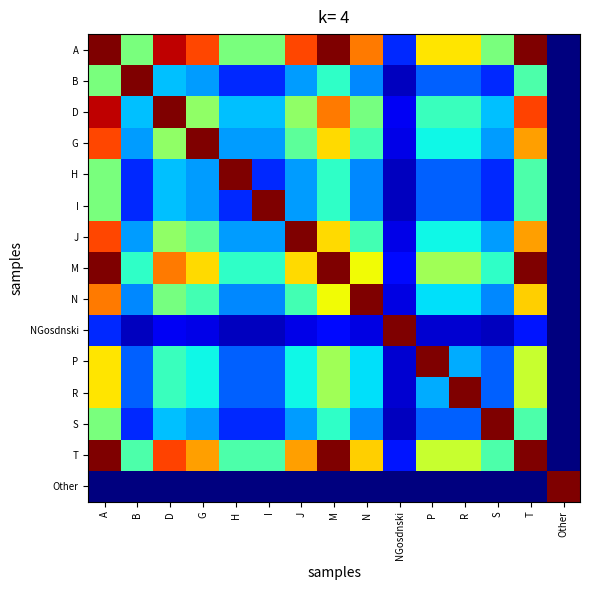

Which label corresponds to the largest value in the chart?

A